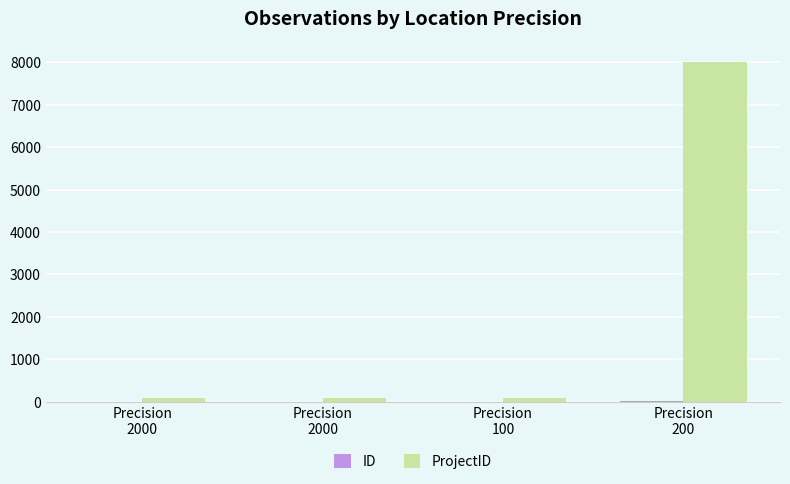

Is the value of ProjectID at Precision
2000 greater than the value of ID at Precision
2000?

Yes